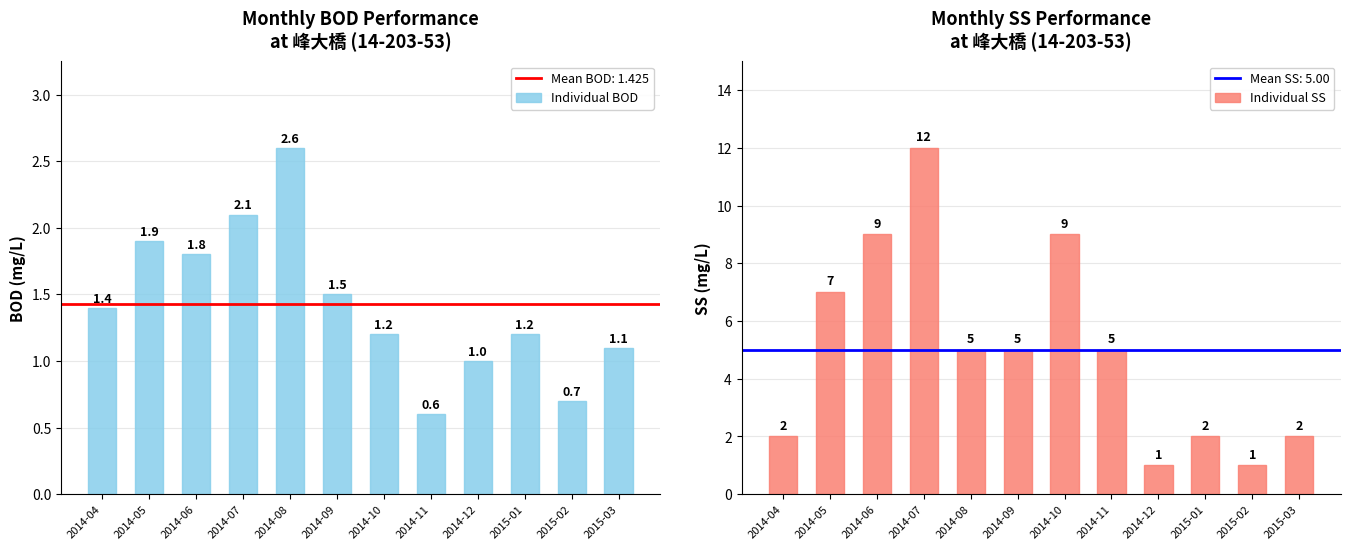

Which has a higher value, 2015-03 or 2014-07?

2014-07